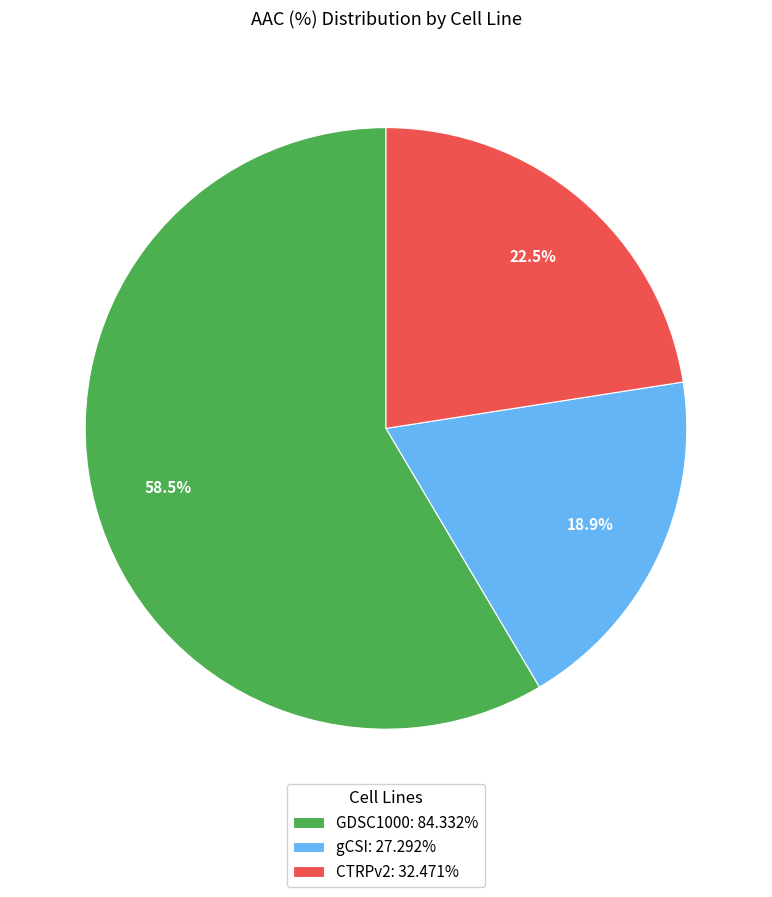

Which category has the smallest portion of the pie?

gCSI